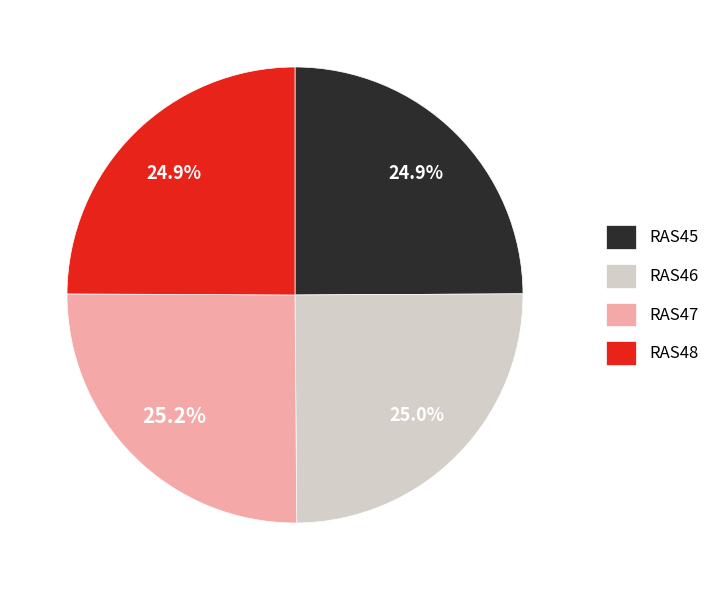

To the nearest percent, what is the combined percentage of RAS48 and RAS45?

50%